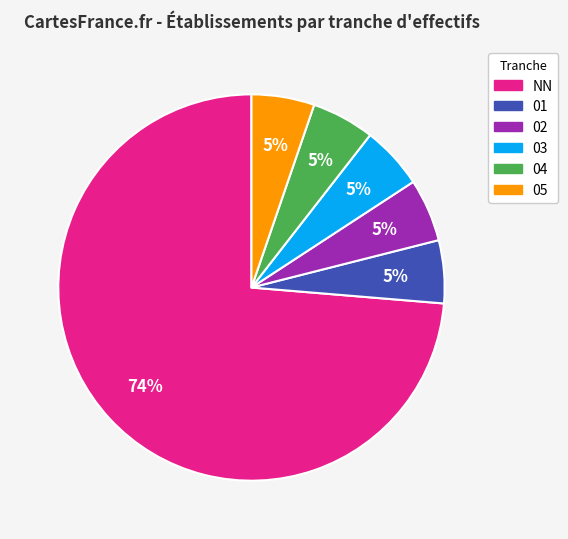

Does NN represent more than half of the total?

Yes